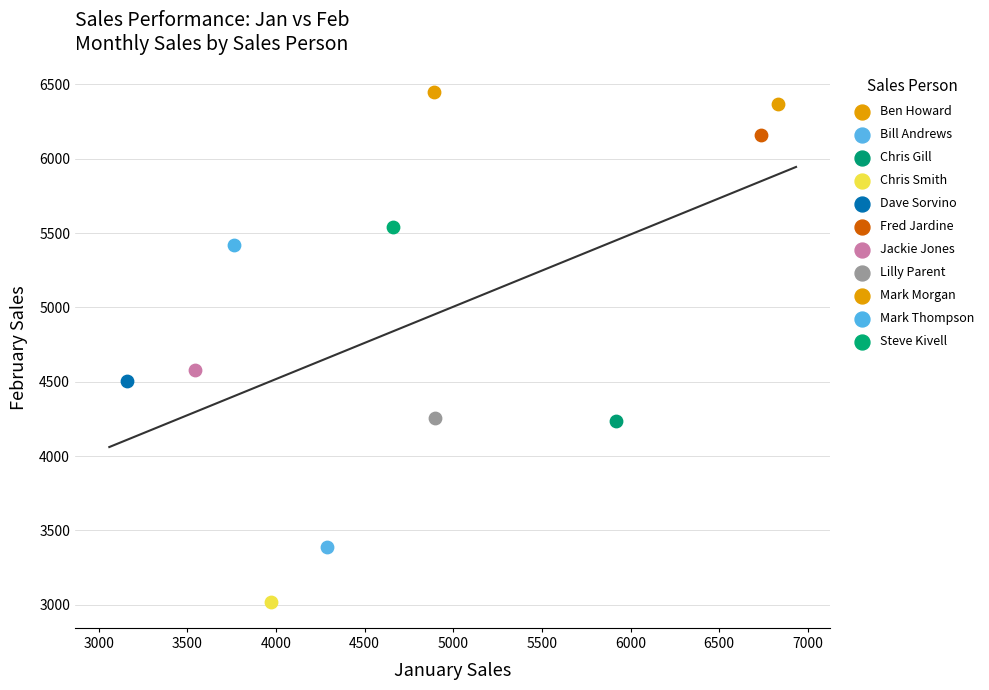

Which series contains the highest Y value?

Ben Howard